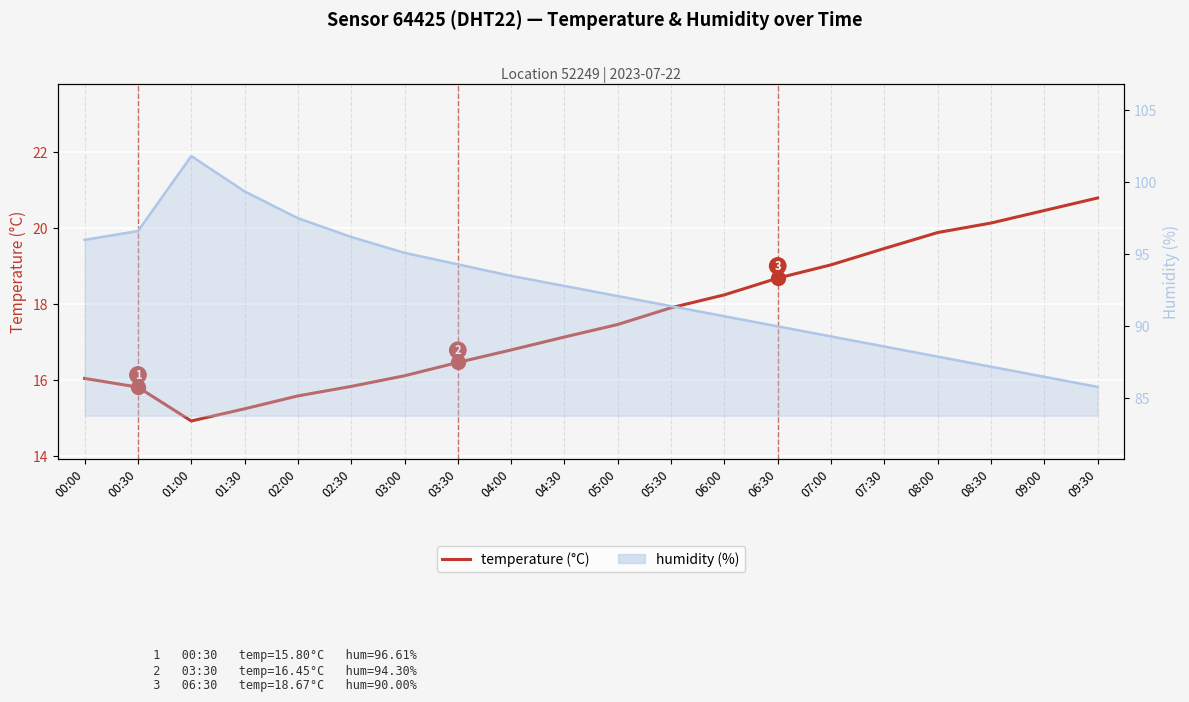

Rank the categories by value from highest to lowest.

09:30, 09:00, 08:30, 08:00, 07:30, 07:00, 06:30, 06:00, 05:30, 05:00, 04:30, 04:00, 03:30, 03:00, 00:00, 02:30, 00:30, 02:00, 01:30, 01:00